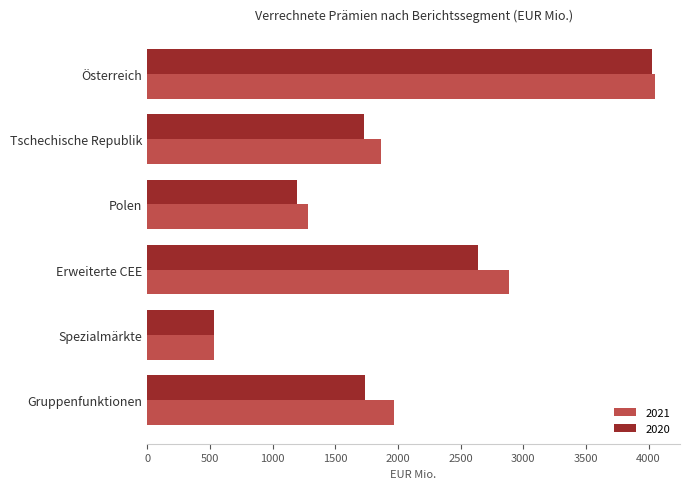

The 2021 series shows 2135.4 at Polen. True or false?

False